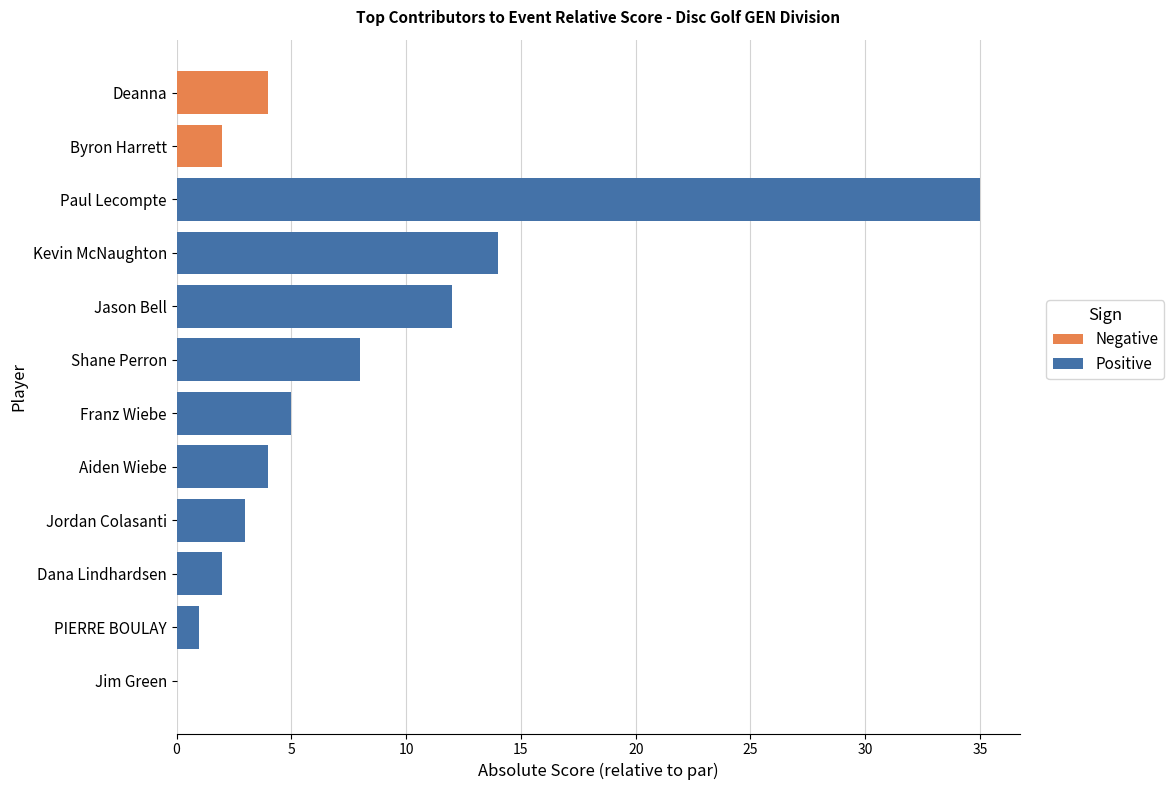

How many values in the Negative series are below 4?

1